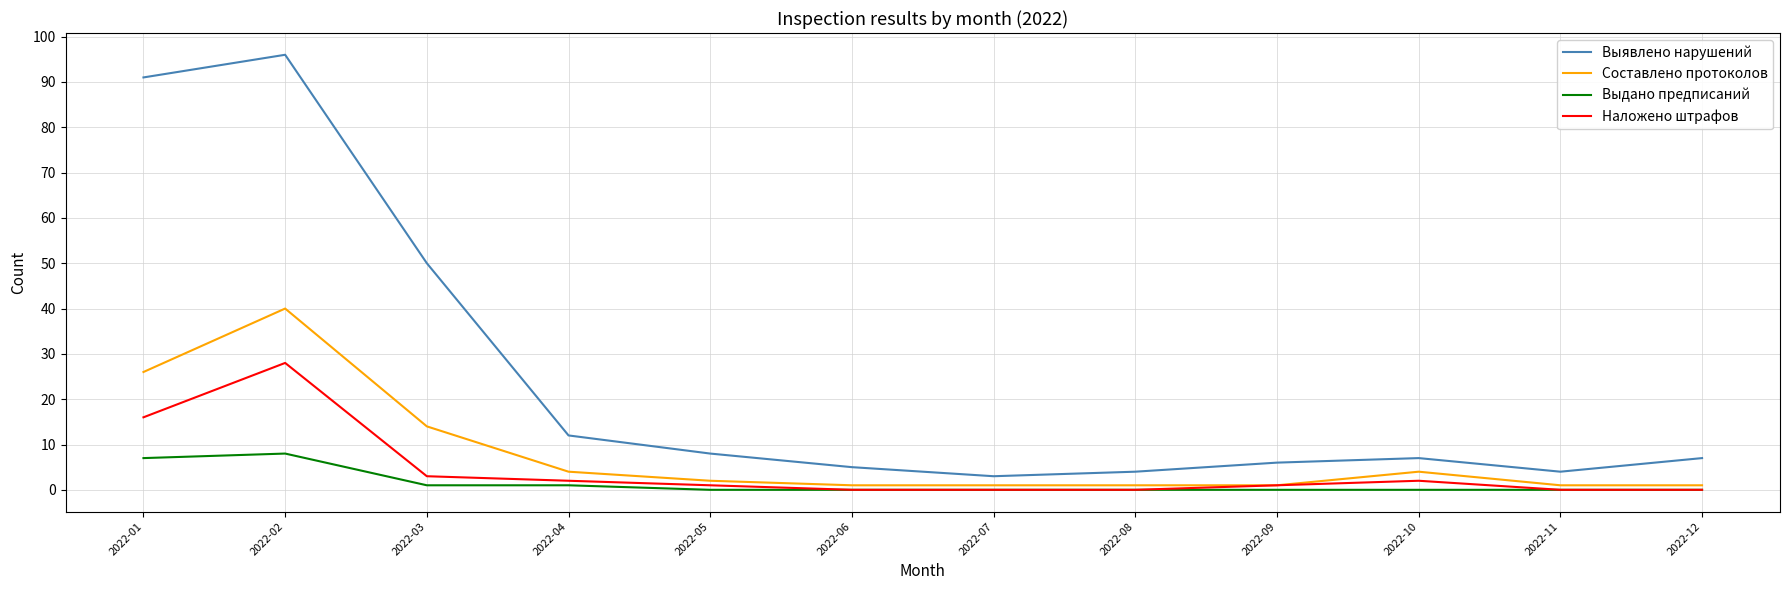

Which series has the widest spread of values?

Выявлено нарушений